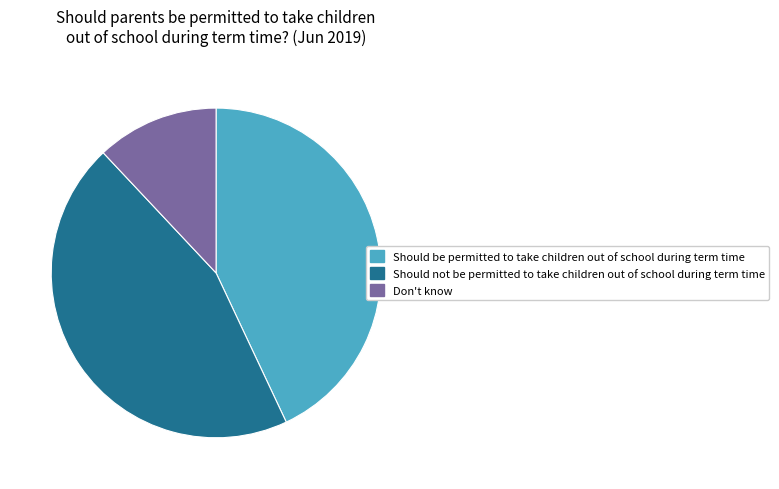

Is Should be permitted to take children out of school during term time the majority of the pie?

No